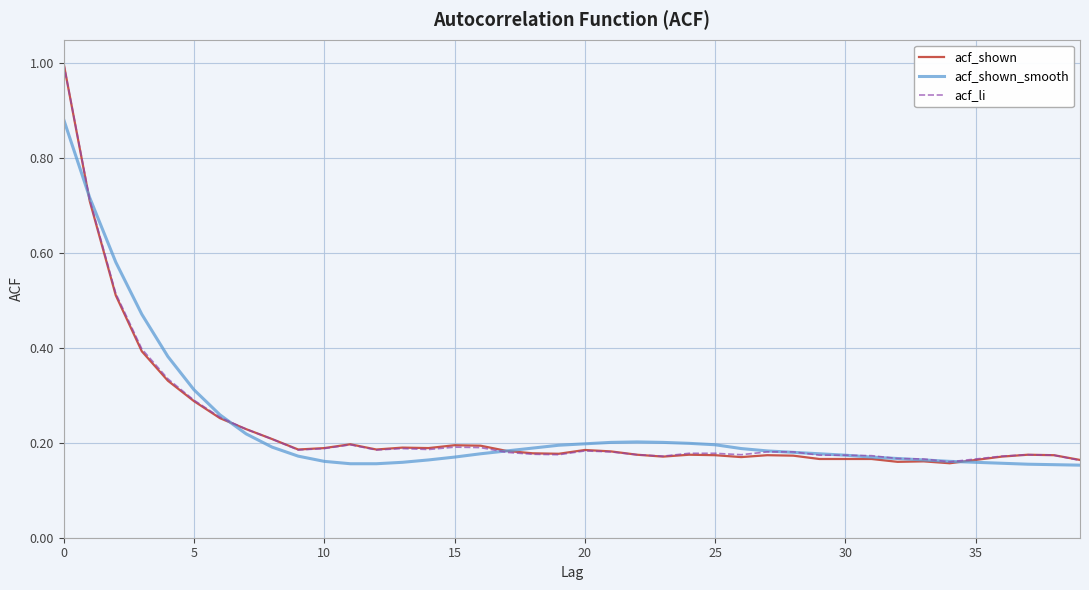

What is the maximum value for acf_shown?

1.0